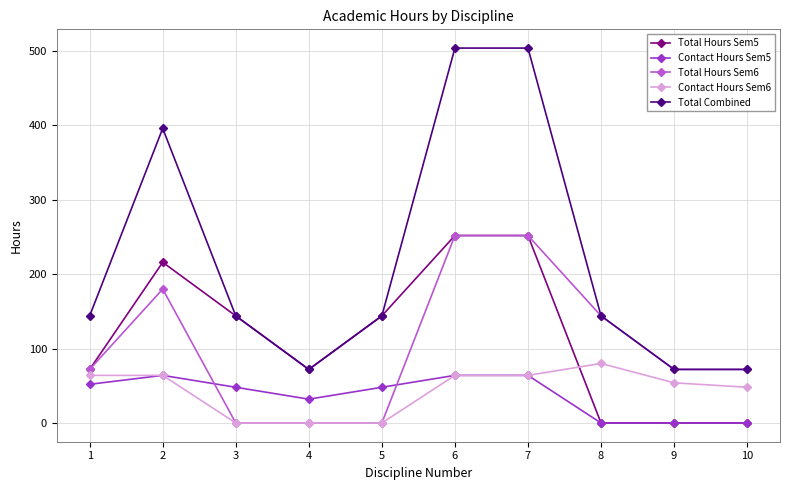

What is the sum of the Total Combined values at 4 and 7?

576